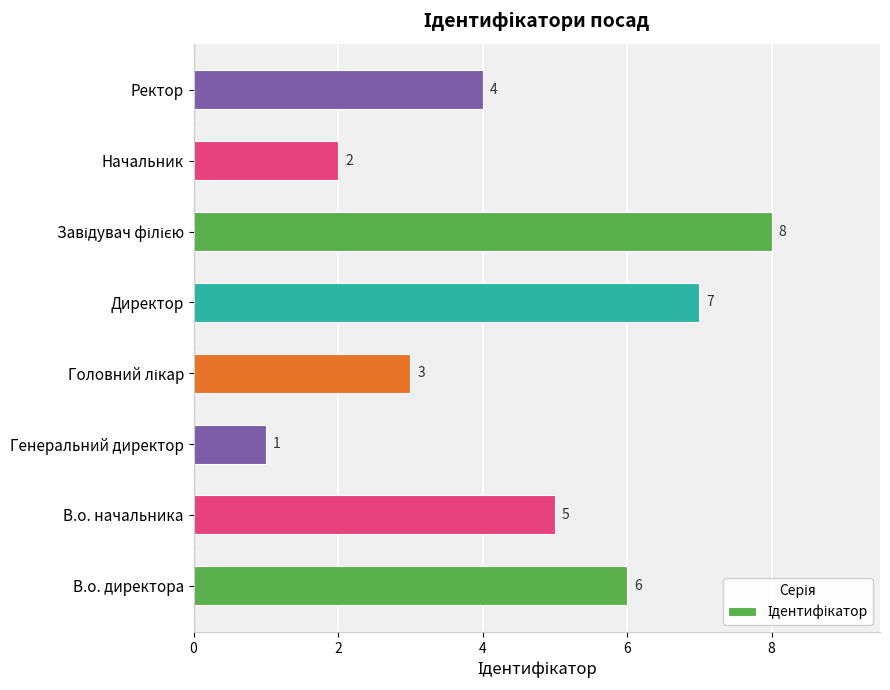

True or false: the data shows 3 at Директор.

False